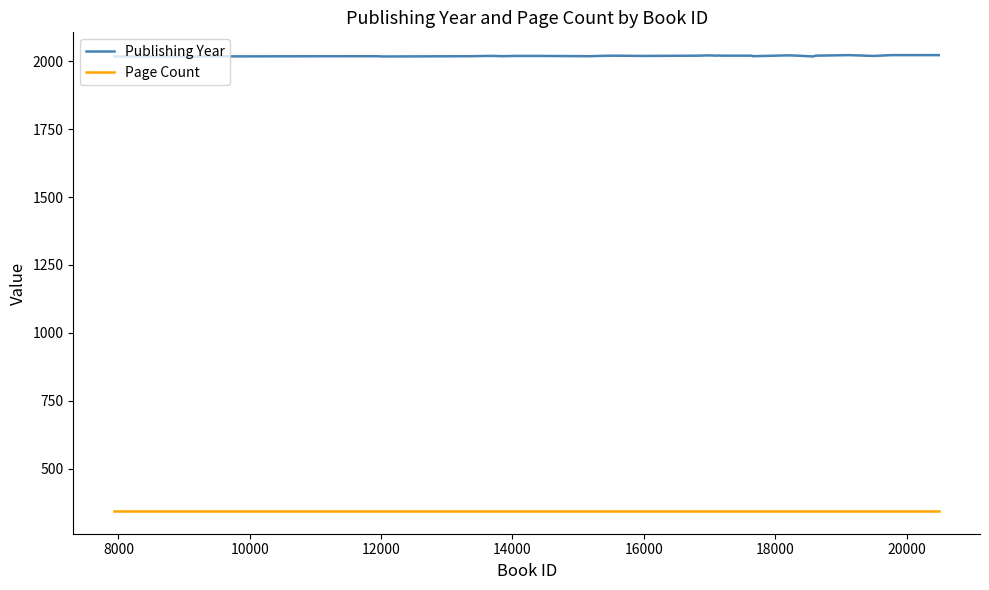

Which series has the widest spread of values?

Publishing Year